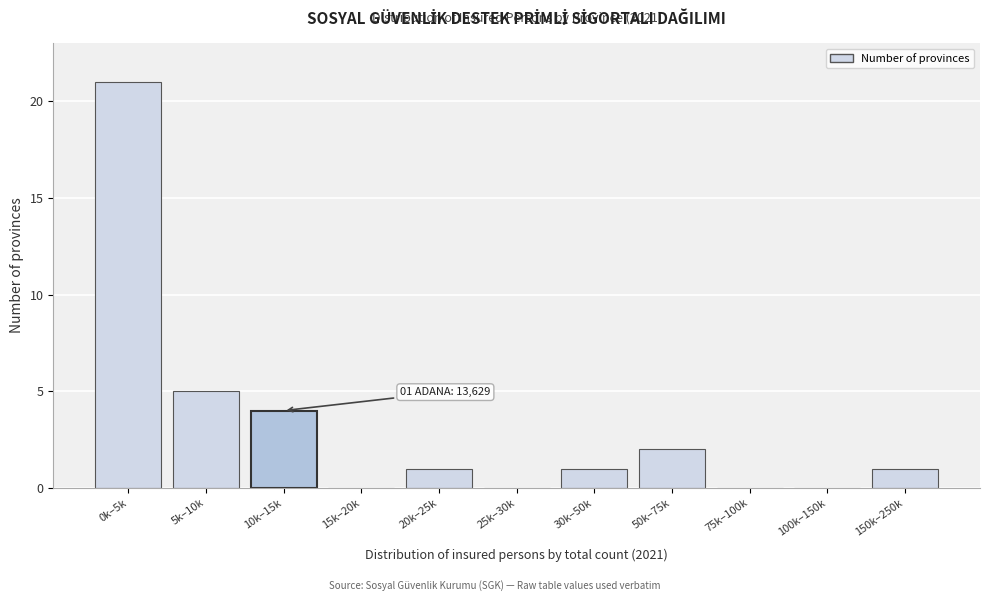

Reading left to right, extract all data points from this chart.

0k–5k=21	5k–10k=5	10k–15k=4	15k–20k=0	20k–25k=1	25k–30k=0	30k–50k=1	50k–75k=2	75k–100k=0	100k–150k=0	150k–250k=1